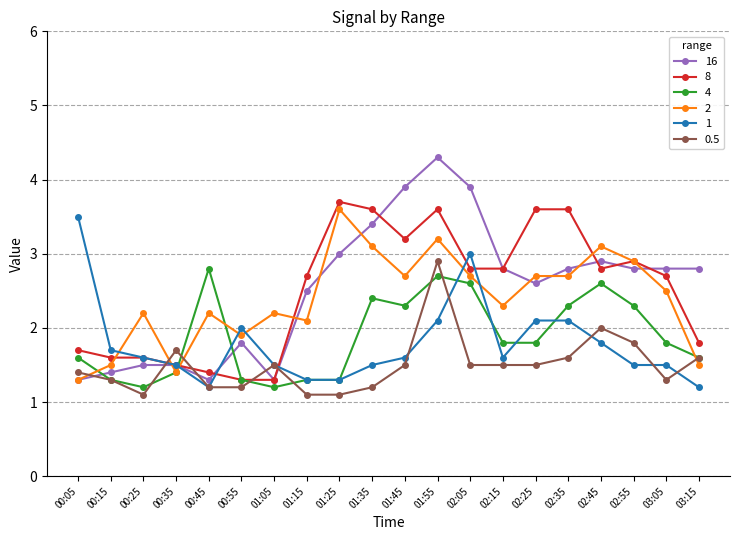

What are all the series names shown in the legend?

16, 8, 4, 2, 1, 0.5